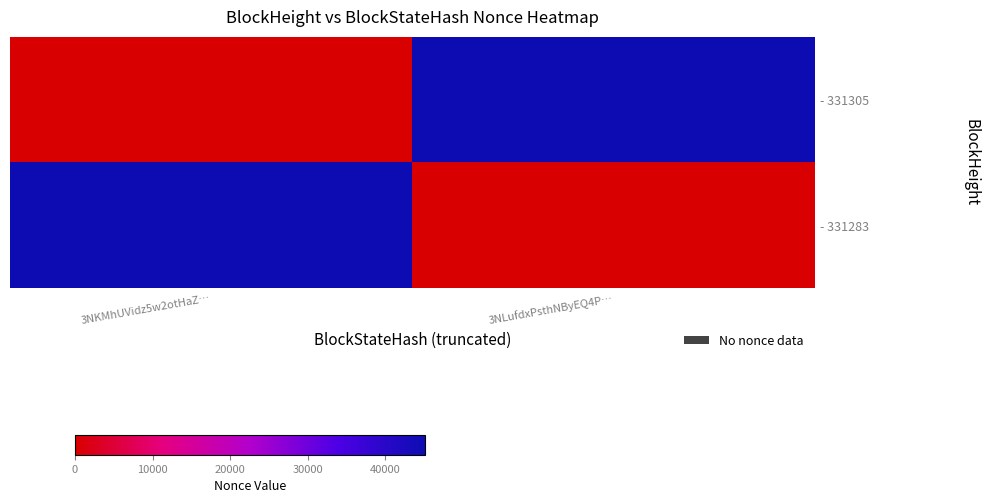

Which has a higher value, 3NLufdxPsthNByEQ4P… or 3NKMhUVidz5w2otHaZ…?

3NLufdxPsthNByEQ4P…